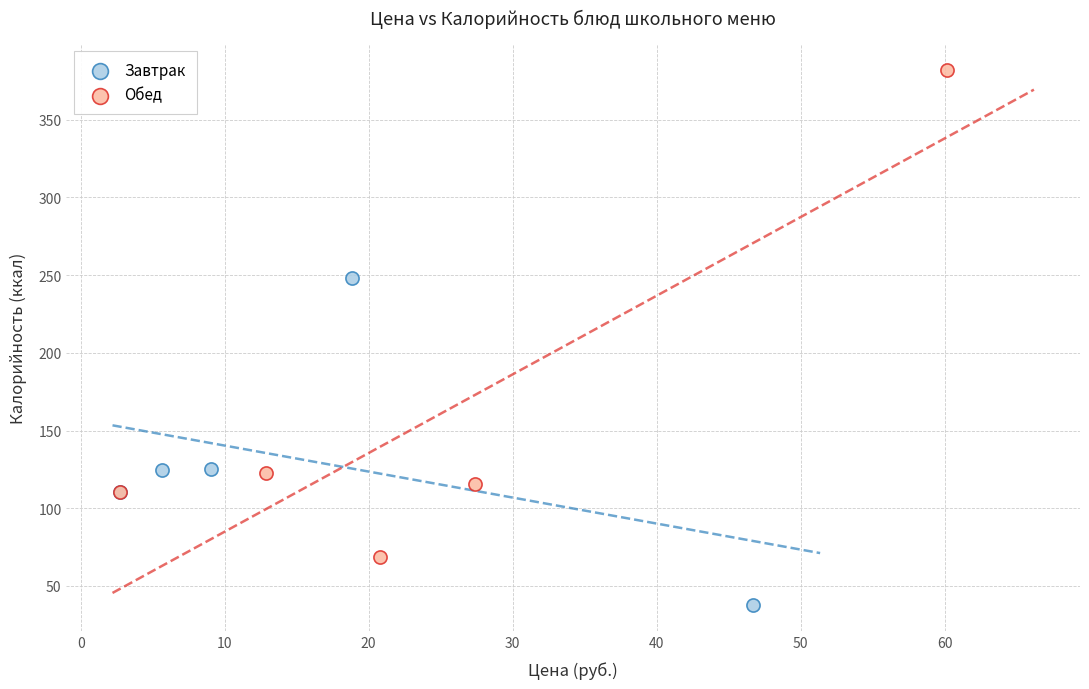

Which series has the widest spread of Y values?

Обед